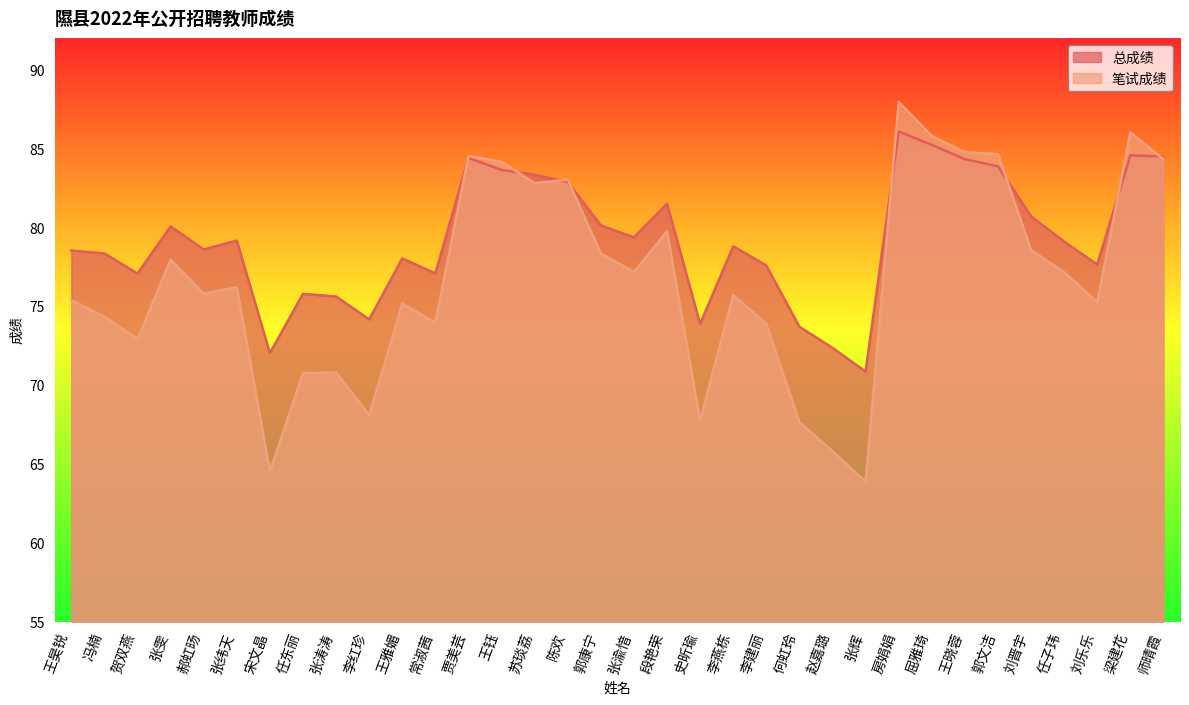

Does the chart have visible grid lines?

No